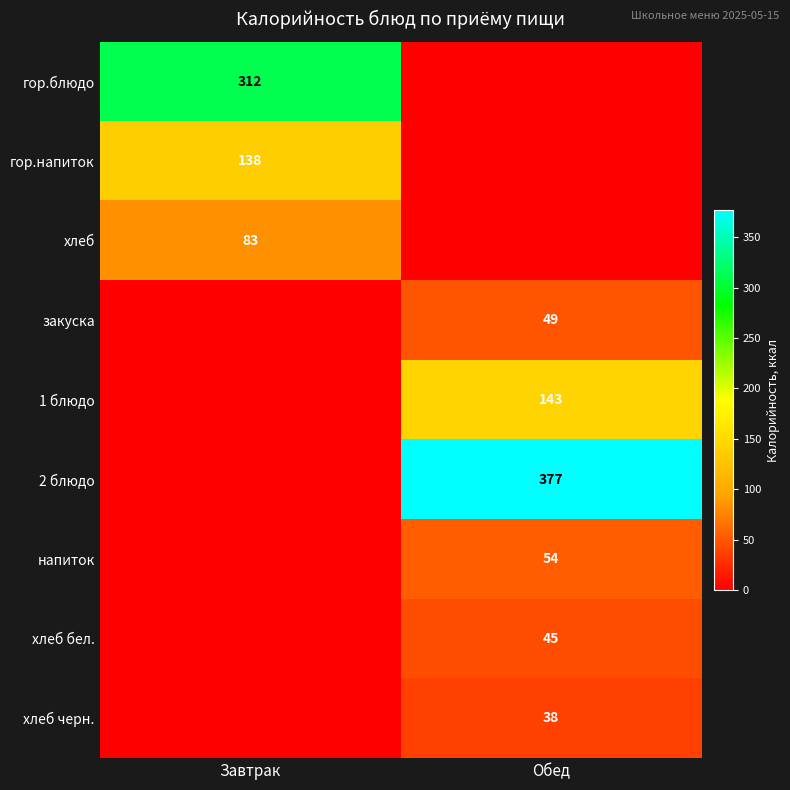

What is the difference between the highest and lowest values at Обед?

377.0